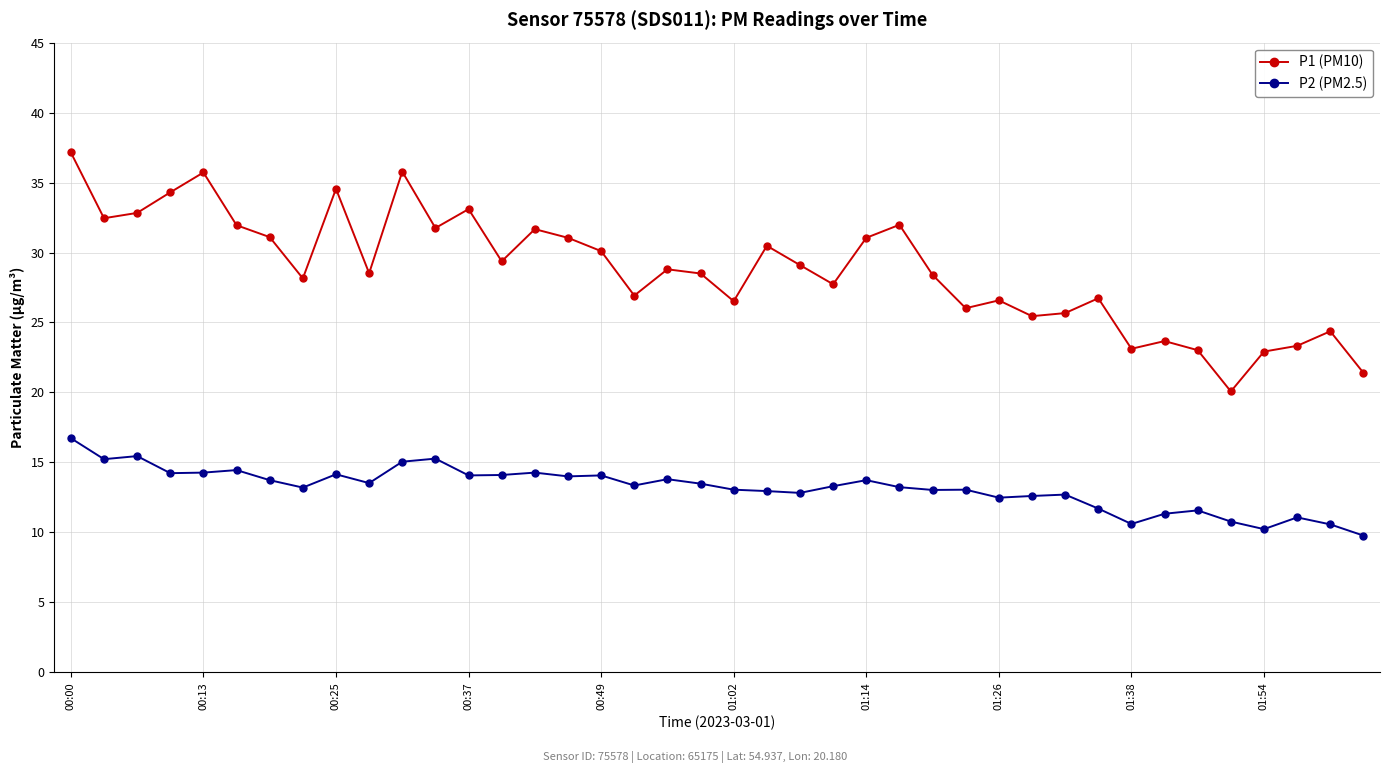

What is the smallest value displayed?

9.8